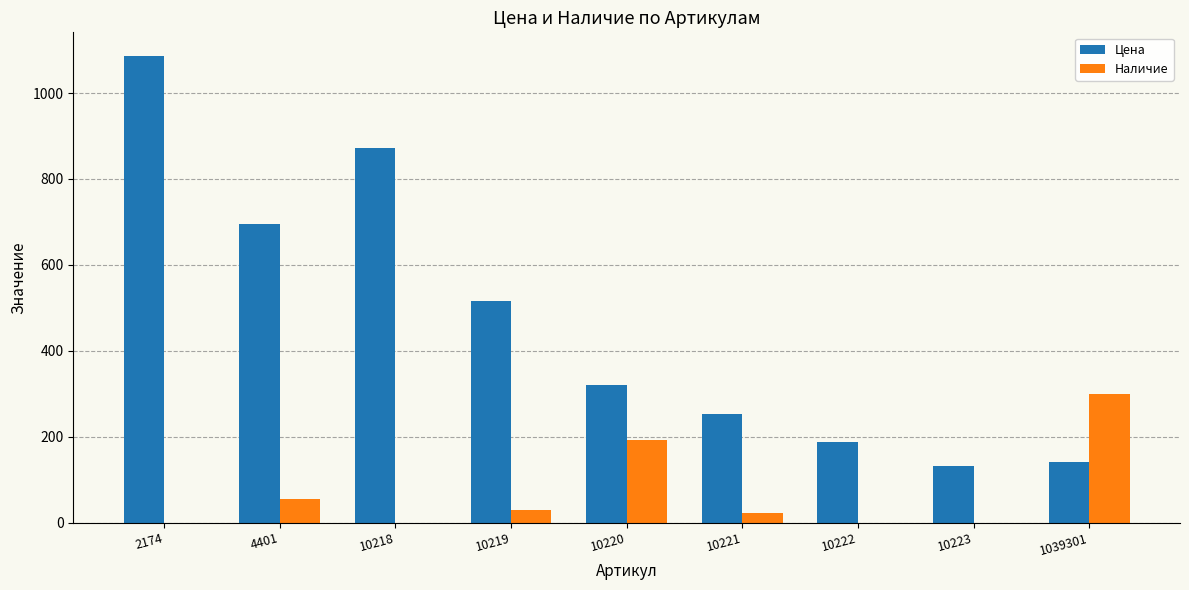

Does the chart contain stacked bars?

No